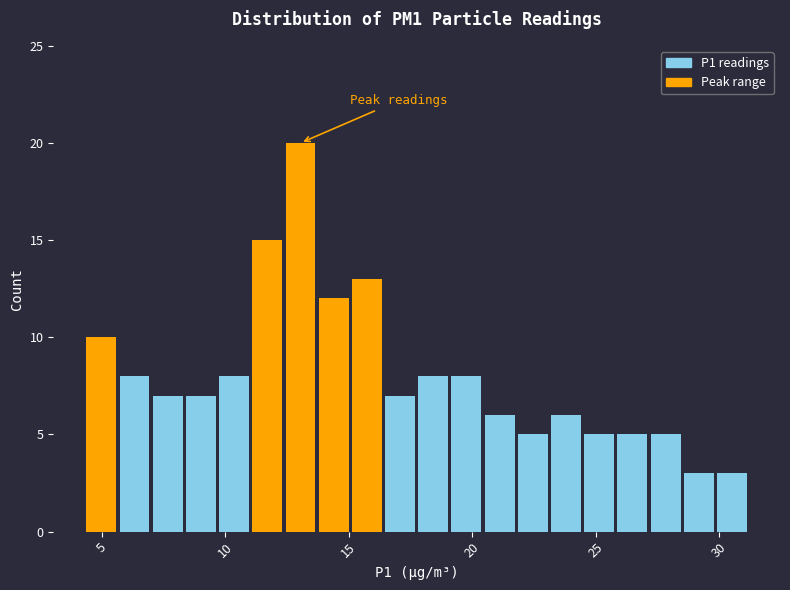

Read against the x-axis, roughly where is the centre of the tallest bar?

13.0